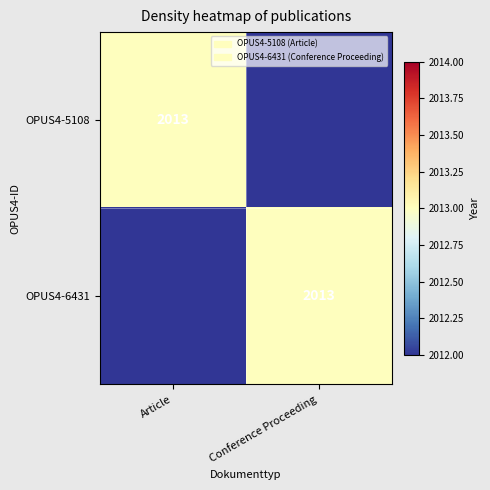

The value of OPUS4-5108 at Article is 2013. True or false?

True